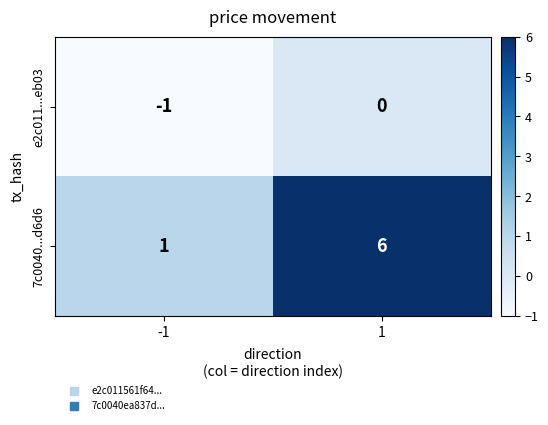

At -1, list the series in order from largest to smallest.

7c0040...d6d6, e2c011...eb03